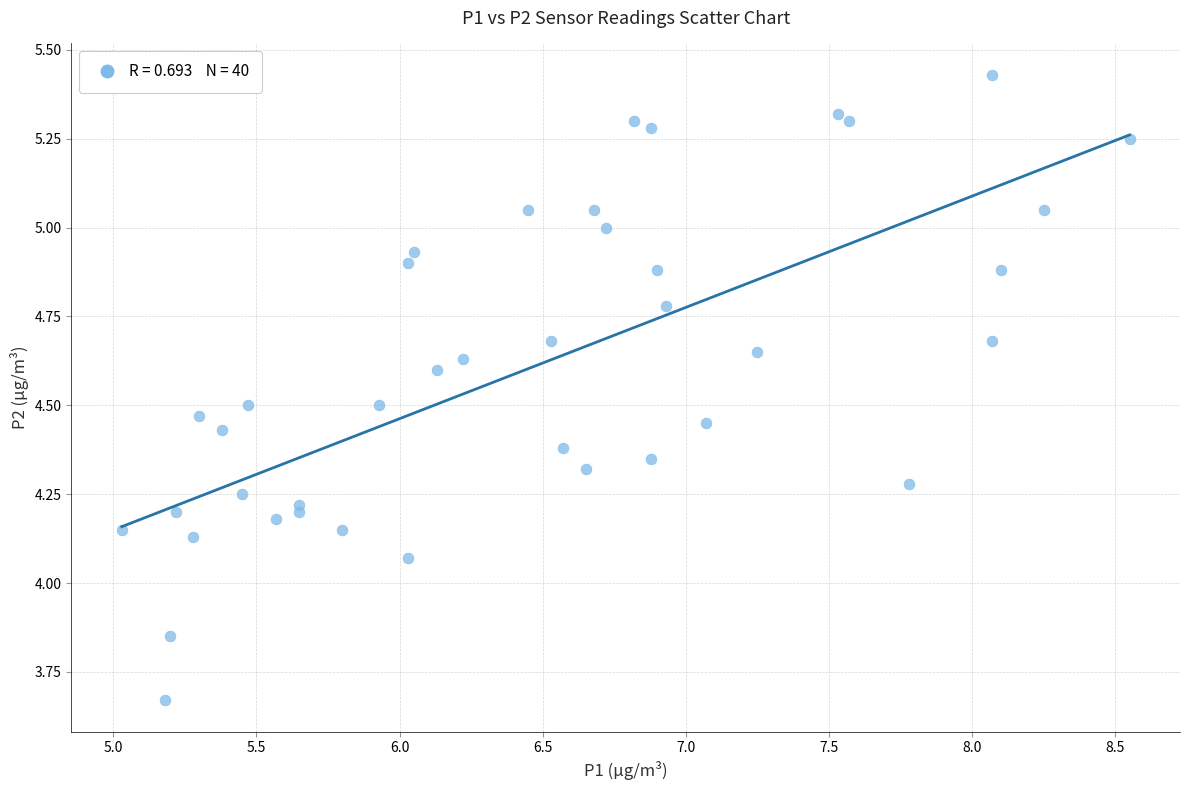

What is the range of Y values (max minus min)?

1.8